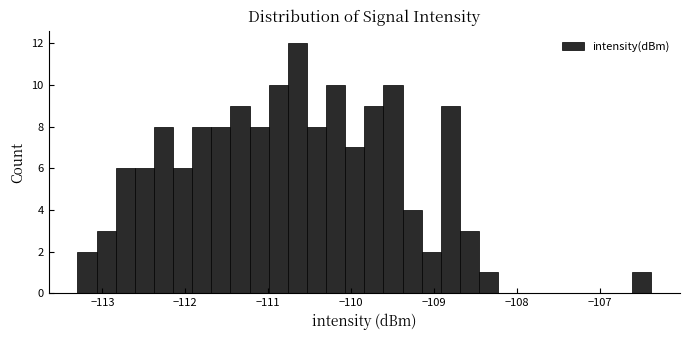

Read against the x-axis, roughly where is the centre of the tallest bar?

-110.6